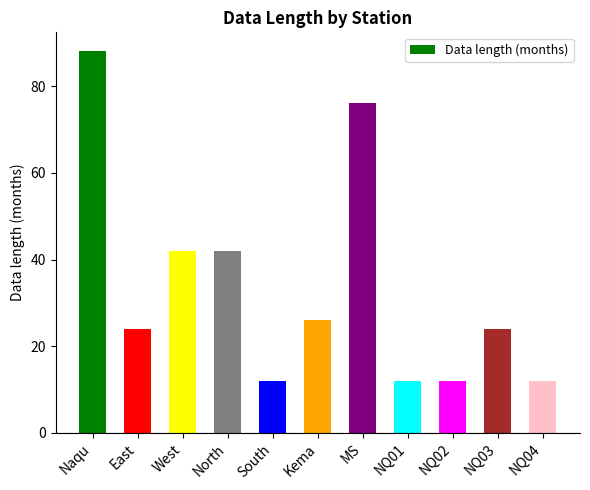

What is the sum of all values?

370